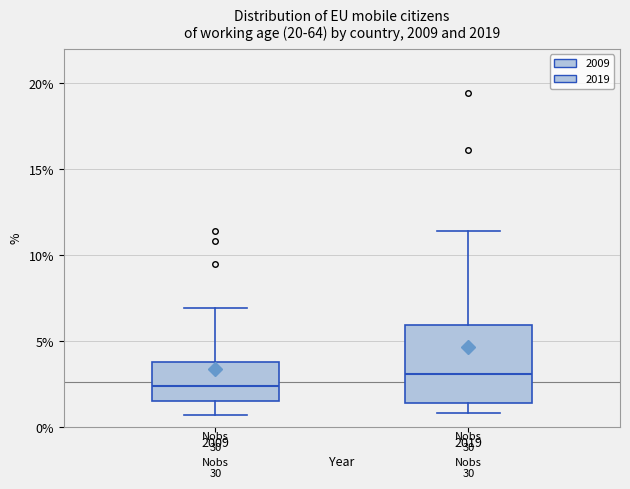

Reading left to right, read every box against the y-axis: the position of its median line, the range the box covers, and the ends of its whiskers. The values are not printed on the chart, so give them approximately, as read against the axis.

2009: median 2.5, box 1.5 to 4.0, whiskers 0.5 to 7.0
2019: median 3.0, box 1.5 to 6.0, whiskers 1.0 to 11.5